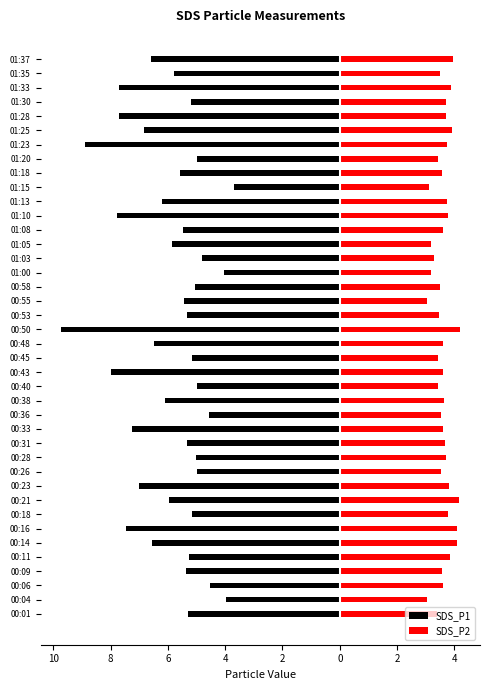

Reading left to right, transcribe all the data shown in this chart.

SDS_P1: -5.3	-4.0	-4.5	-5.4	-5.3	-6.6	-7.5	-5.2	-6.0	-7.0	-5.0	-5.0	-5.3	-7.2	-4.6	-6.1	-5.0	-8.0	-5.2	-6.5	-9.8	-5.3	-5.4	-5.1	-4.0	-4.8	-5.8	-5.5	-7.8	-6.2	-3.7	-5.6	-5.0	-8.9	-6.8	-7.7	-5.2	-7.7	-5.8	-6.6
SDS_P2: 3.4	3.0	3.6	3.6	3.9	4.1	4.1	3.8	4.2	3.8	3.5	3.7	3.7	3.6	3.5	3.6	3.4	3.6	3.4	3.6	4.2	3.5	3.0	3.5	3.2	3.3	3.2	3.6	3.8	3.8	3.1	3.6	3.4	3.8	3.9	3.7	3.7	3.9	3.5	4.0